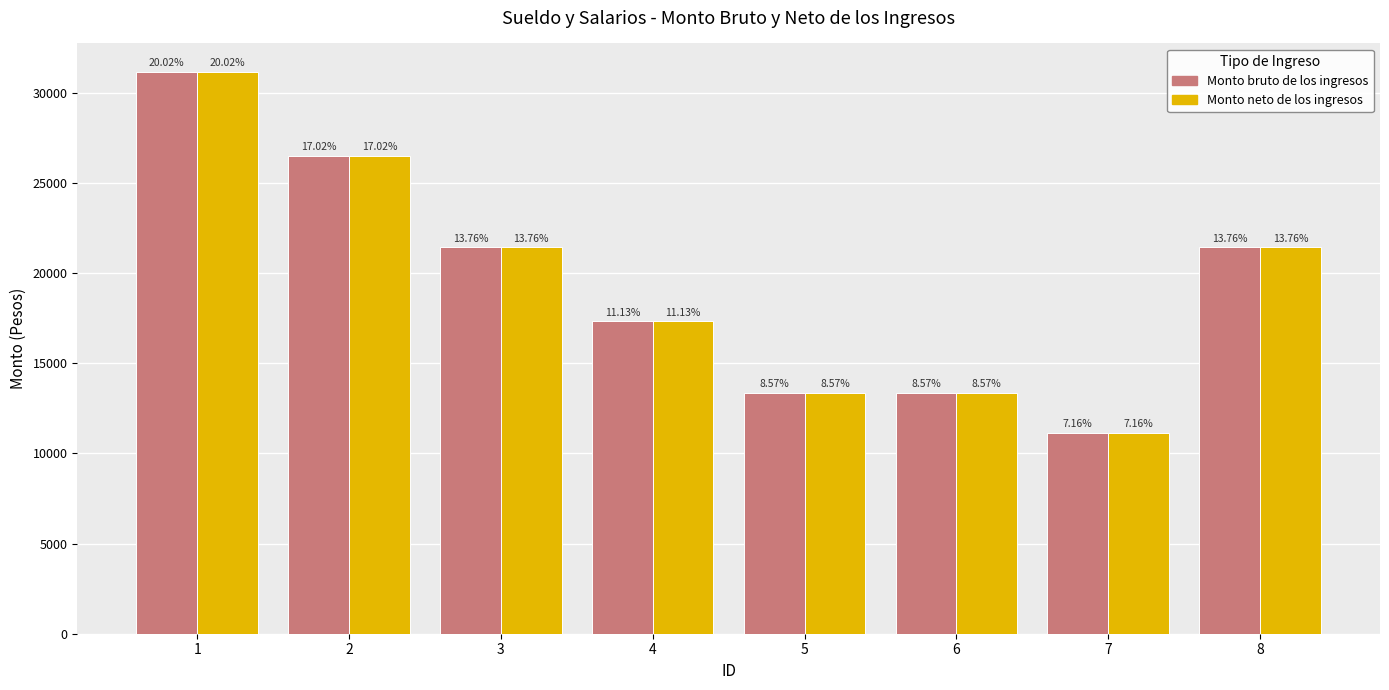

What are all the series names shown in the legend?

Monto bruto de los ingresos, Monto neto de los ingresos